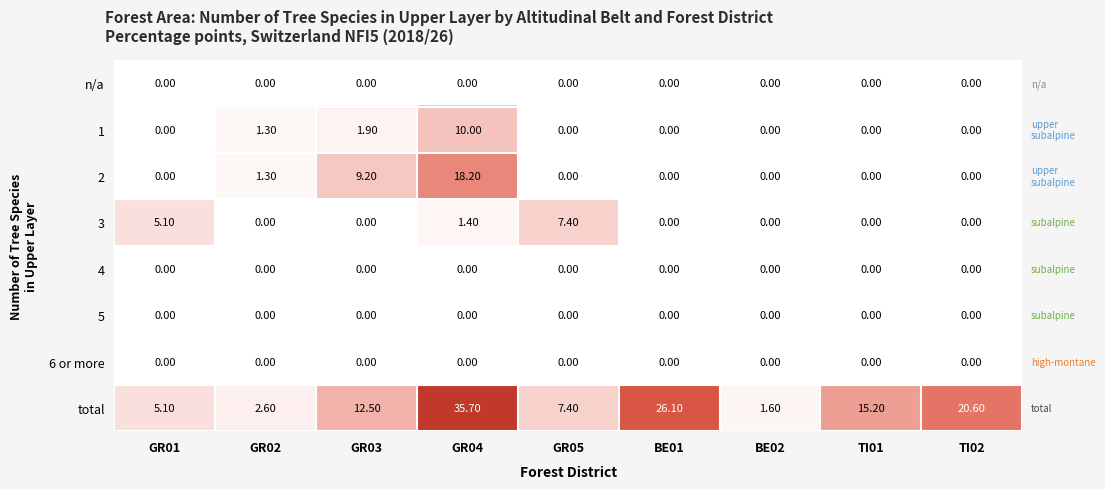

Which series has the largest total across all categories?

total